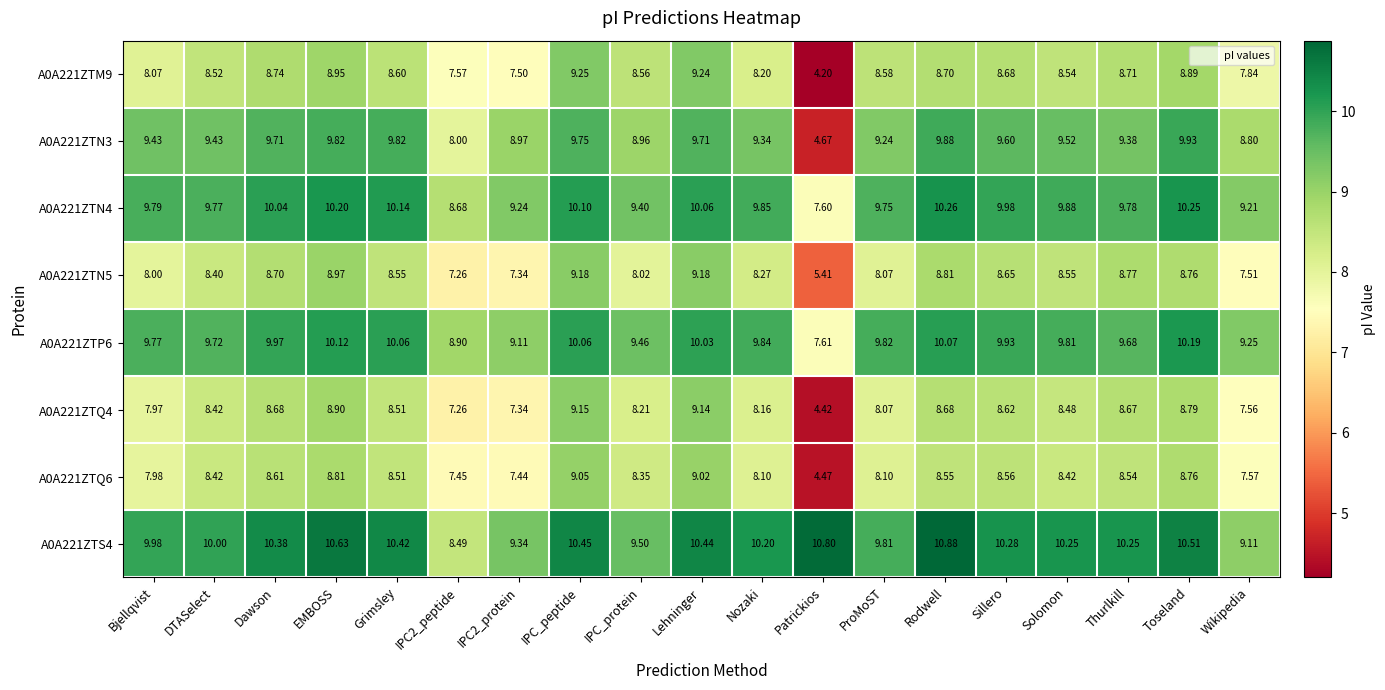

How many categories are shown in the chart?

19